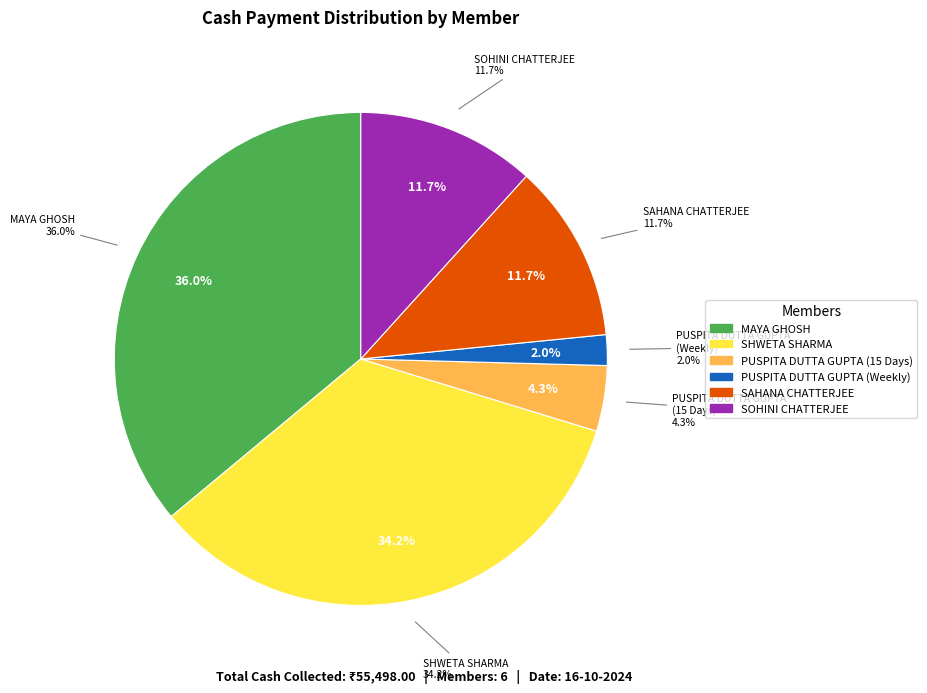

Is there a majority slice in this chart?

No